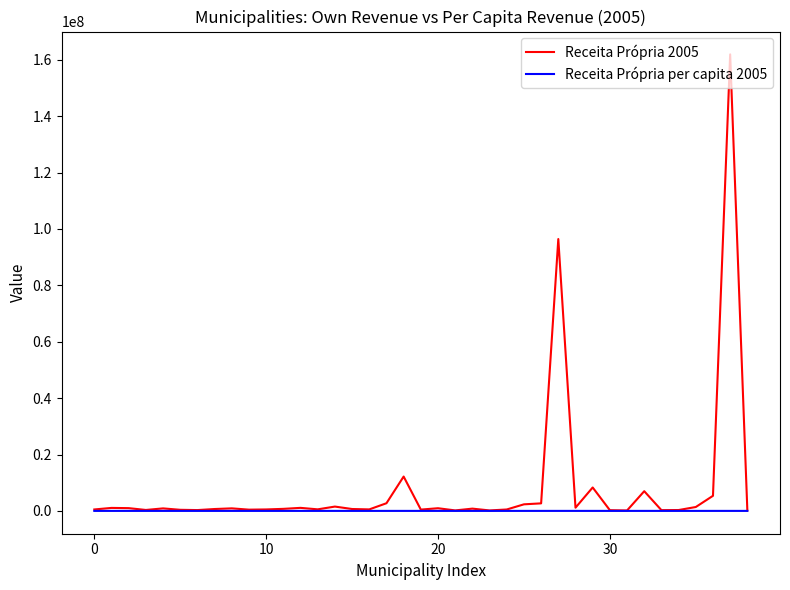

Which series has the largest total across all categories?

Receita Própria 2005